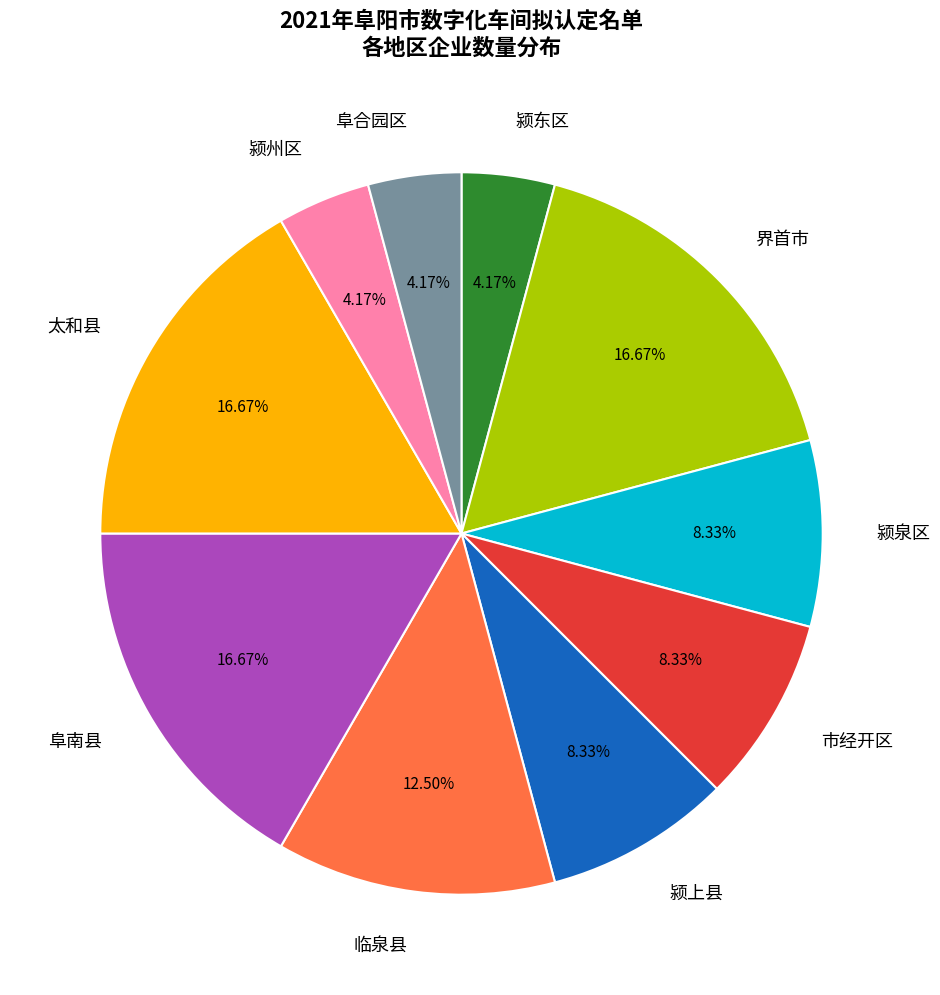

True or false: 阜南县 accounts for 3% of the total.

False